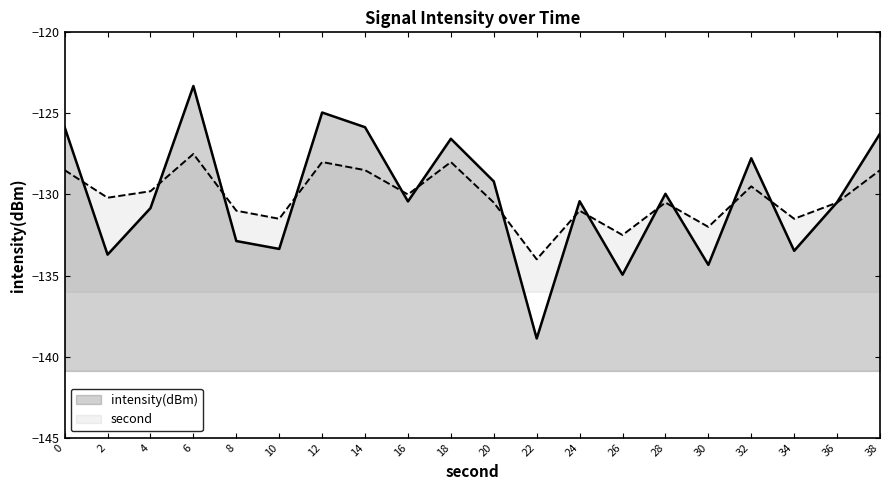

How many lines are shown in the chart?

2